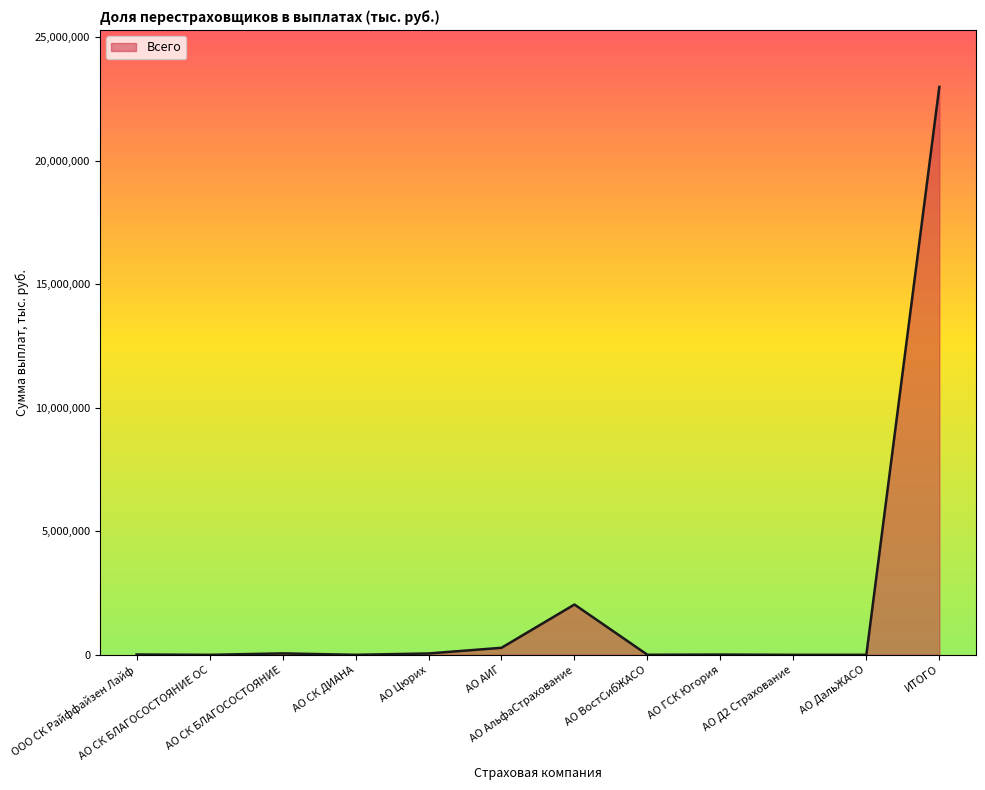

What is the sum of all values?

25457783.8